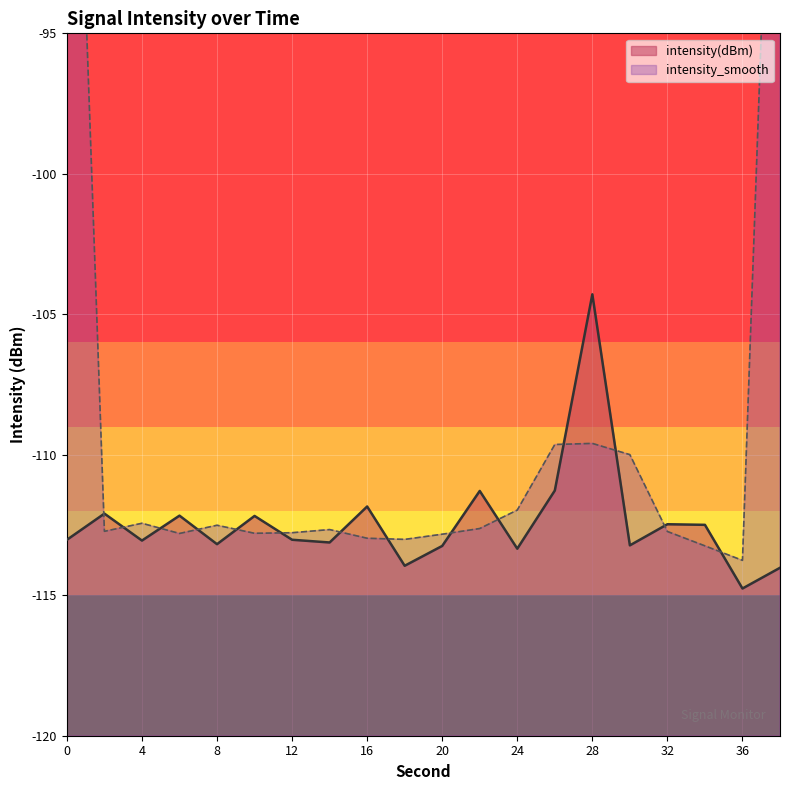

Which category has the highest value across all series?

28